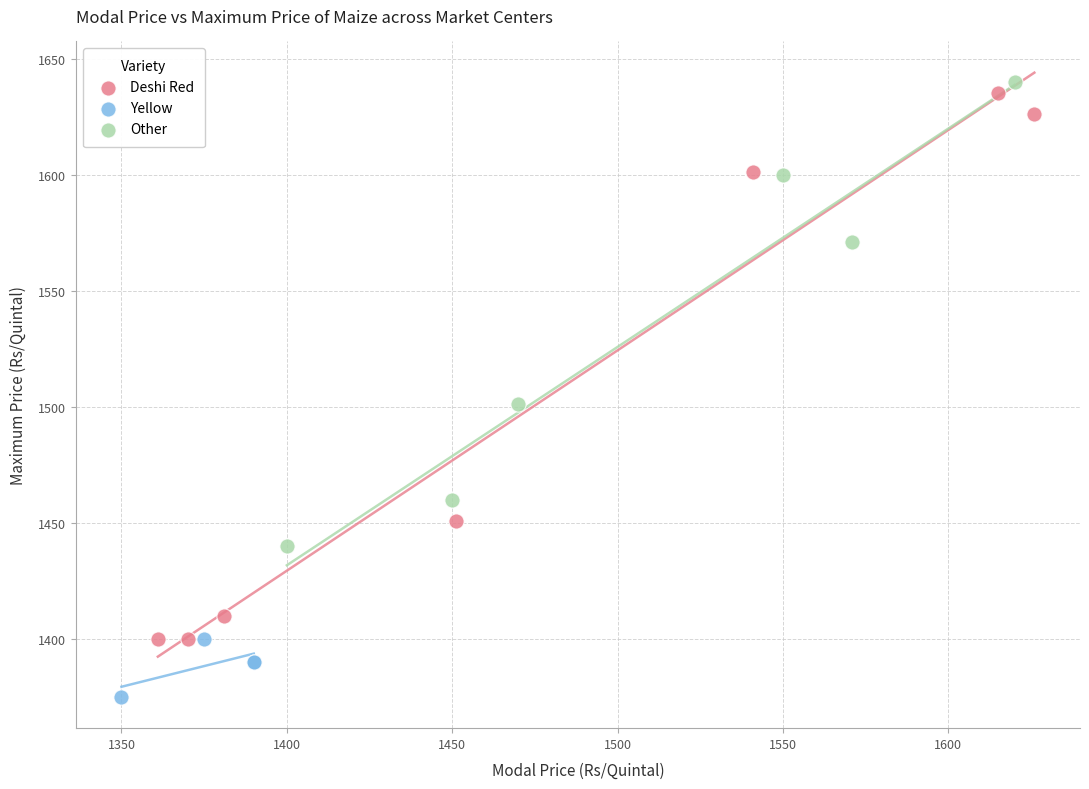

Which series contains the lowest Y value?

Yellow